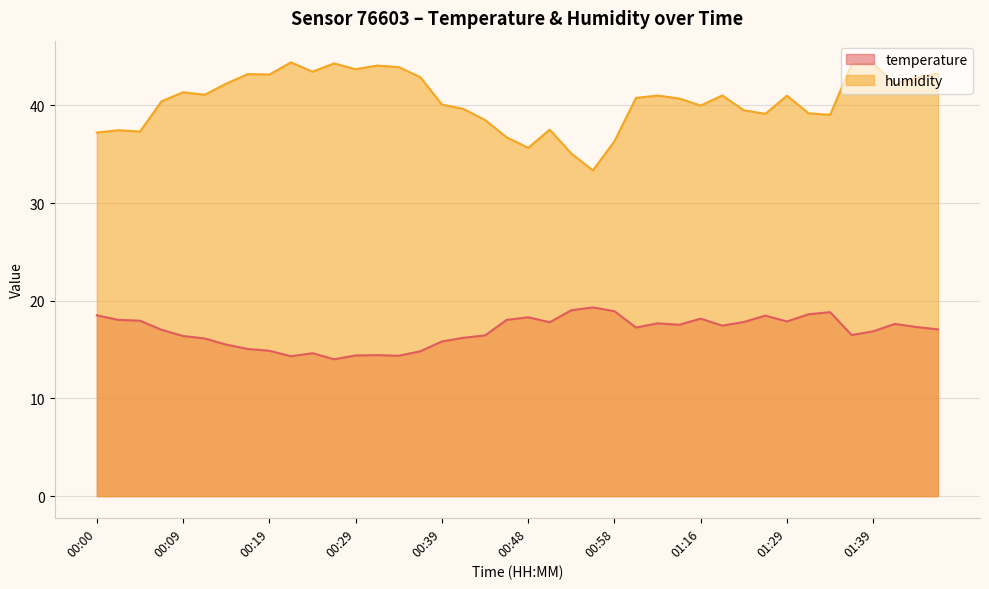

How many lines are shown in the chart?

2